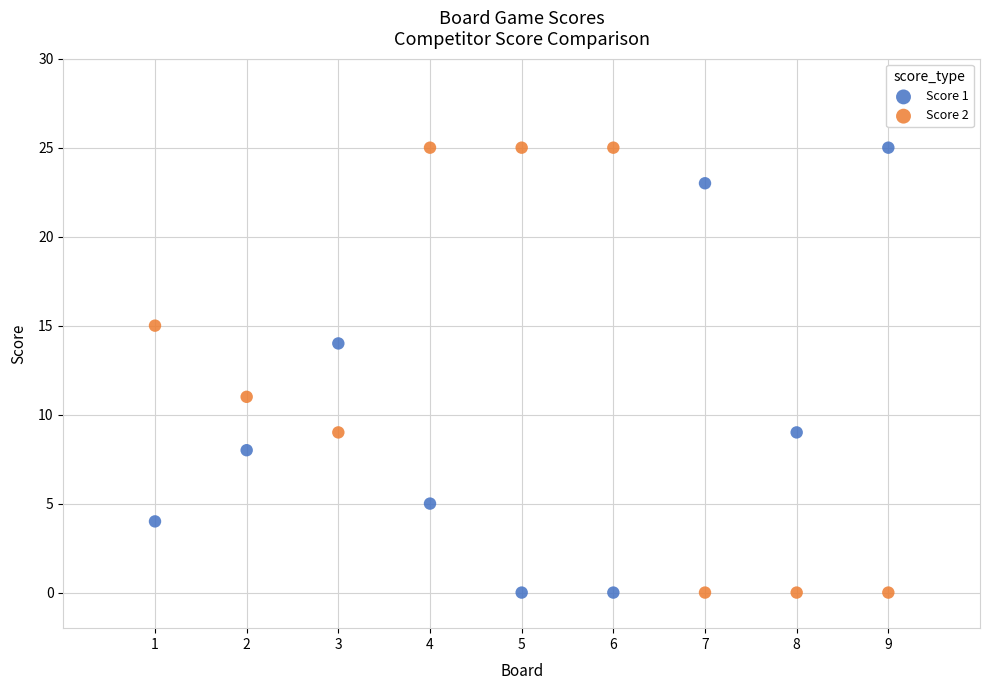

Across all series, what Y value is closest to 12?

11